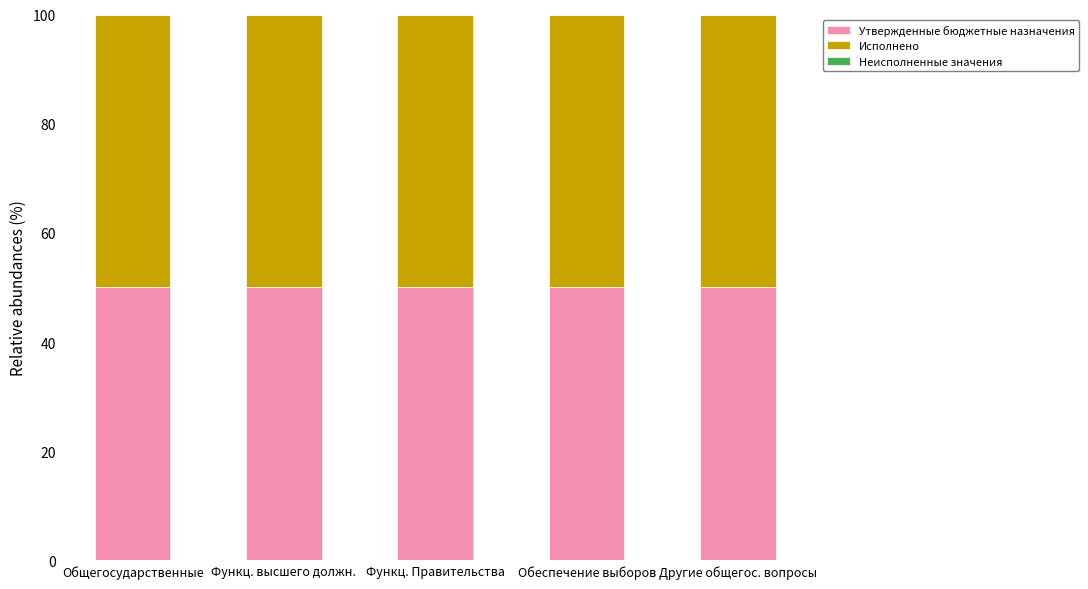

The value of Утвержденные бюджетные назначения at Обеспечение выборов is 50.0. True or false?

True